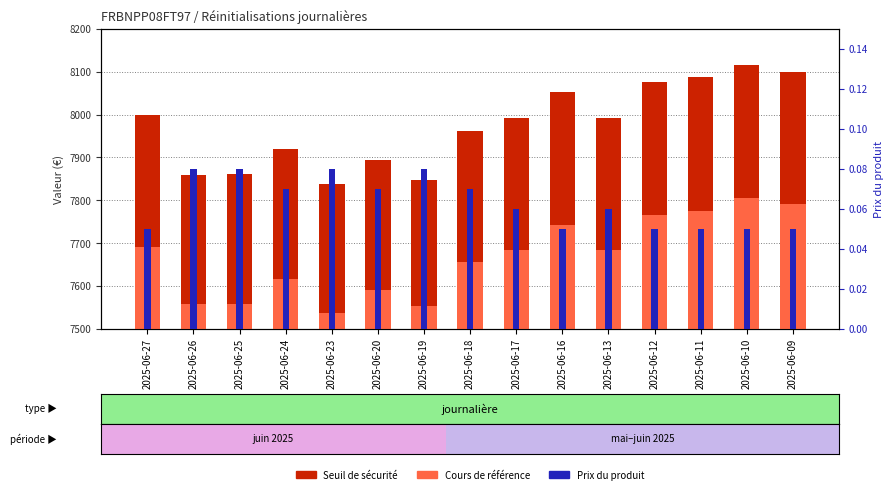

The Seuil de sécurité series shows 7847.0 at 2025-06-19. True or false?

True